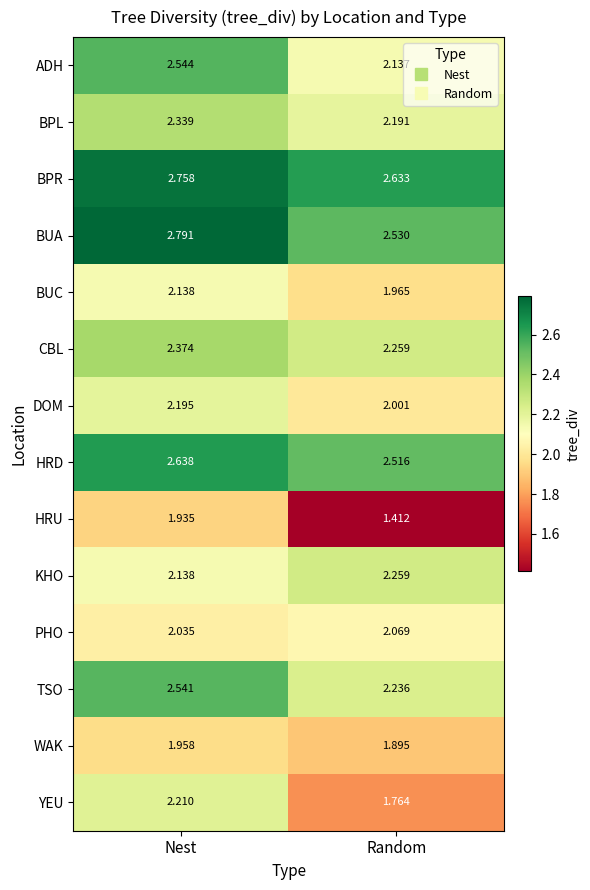

Rank the categories by HRU value from lowest to highest.

Random, Nest